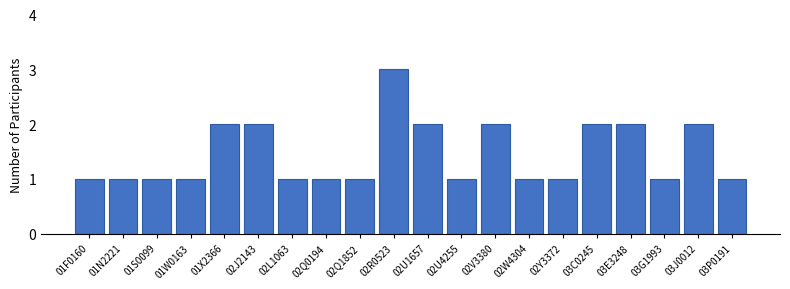

The value at 03G1993 is 1. True or false?

True